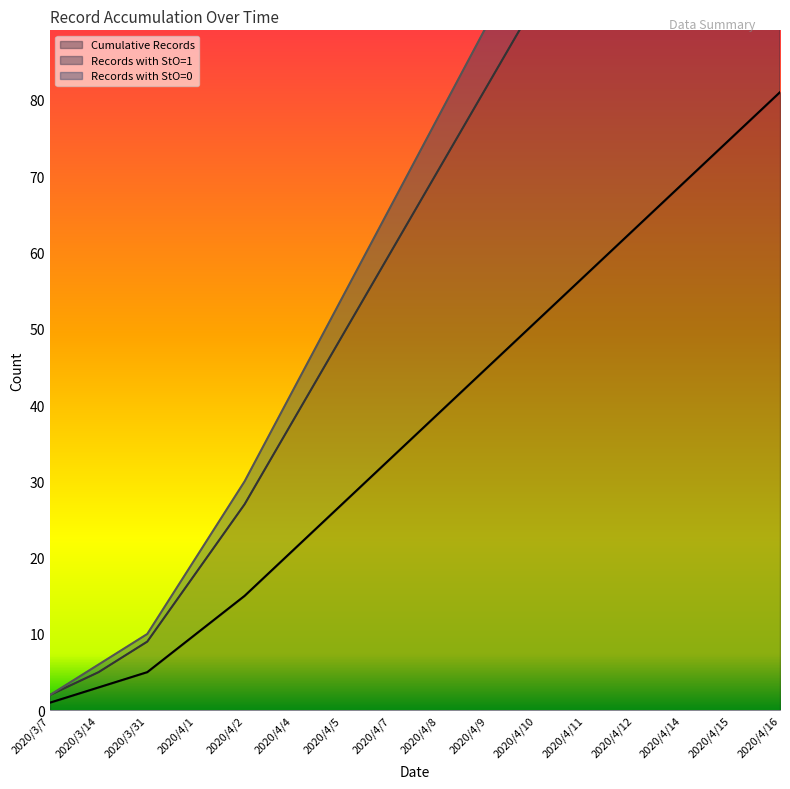

List the series in order of their peak value, lowest first.

Cumulative Records, Records with StO=1, Records with StO=0